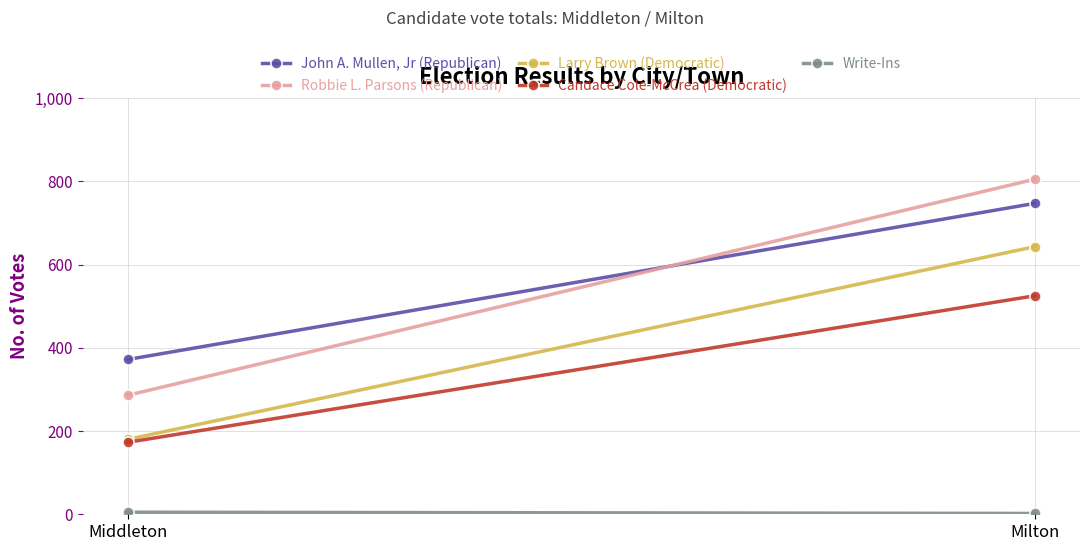

True or false: Larry Brown (Democratic) has a value of 322 at Middleton.

False